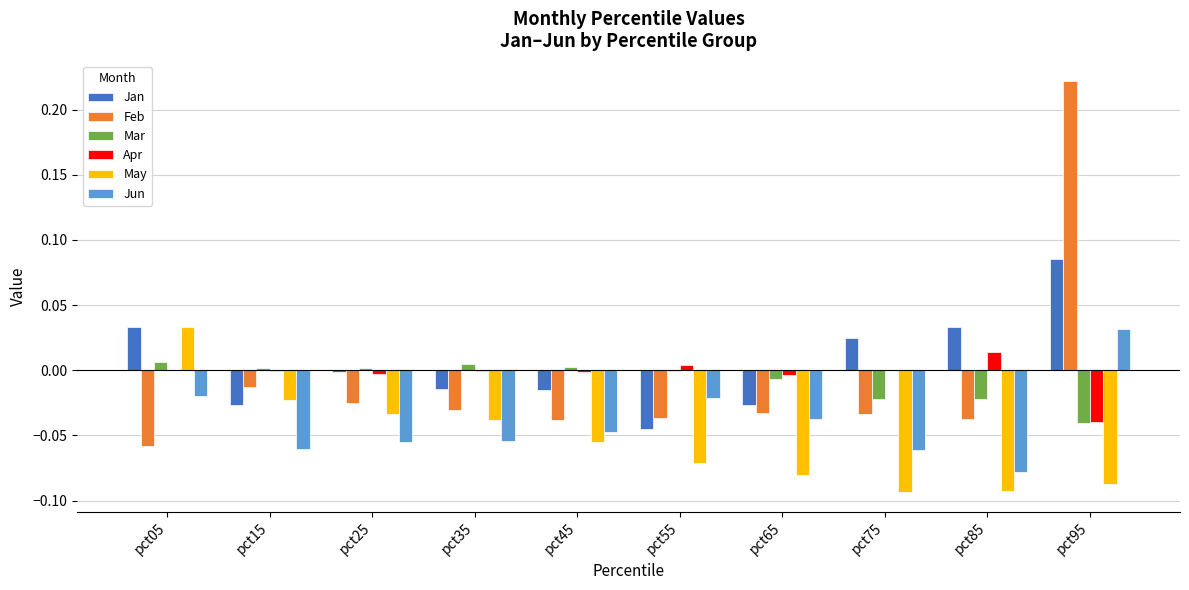

How many series are shown in this chart?

6